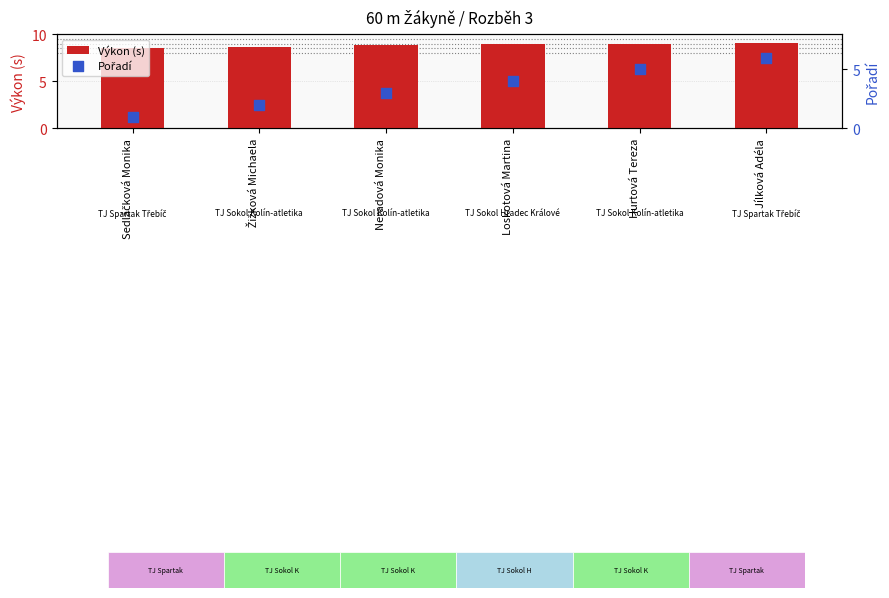

What is the total value across all series at Loskotová Martina?

13.0